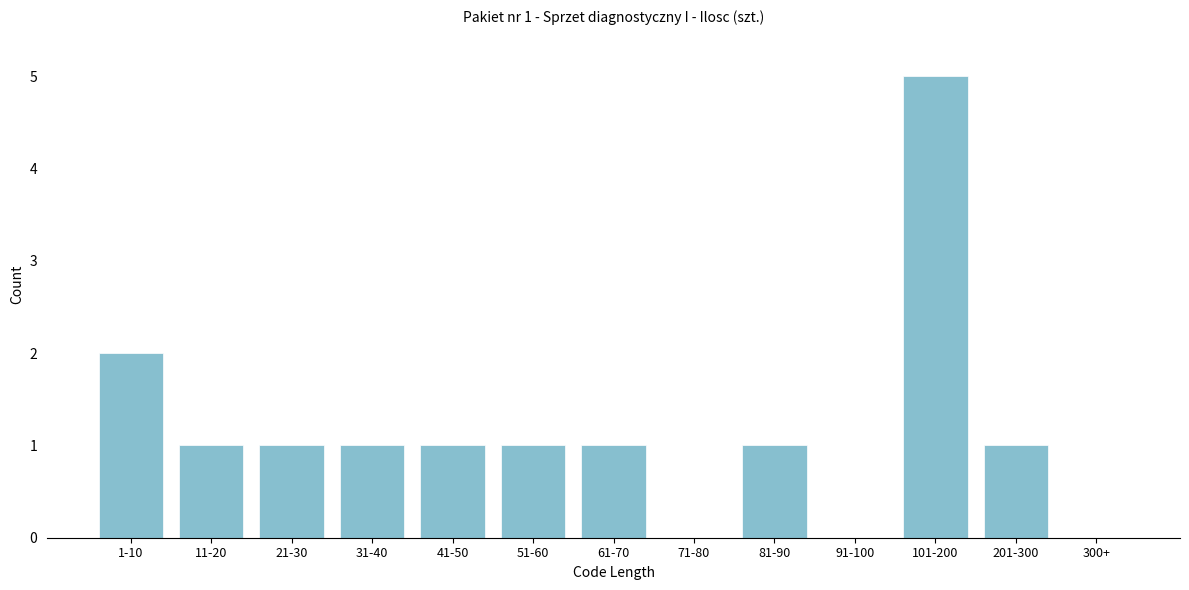

Reading left to right, what are all the values shown in this chart?

1-10=2	11-20=1	21-30=1	31-40=1	41-50=1	51-60=1	61-70=1	71-80=0	81-90=1	91-100=0	101-200=5	201-300=1	300+=0